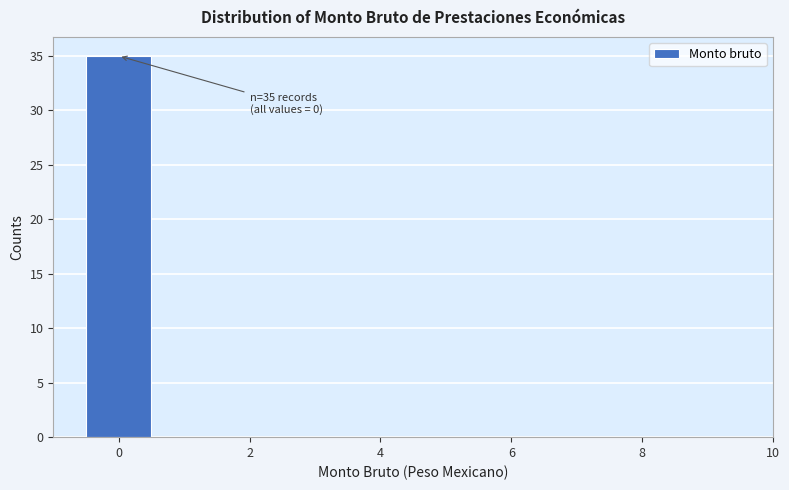

Which range on the x-axis has the tallest bar?

-0.5 to 0.5